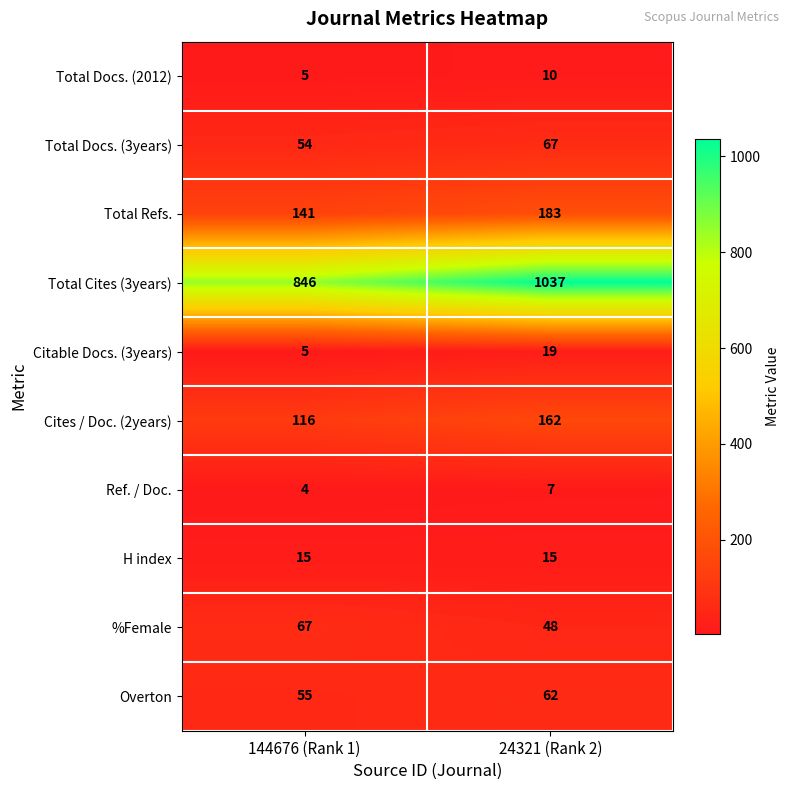

The value of Overton at 144676 (Rank 1) is 84. True or false?

False